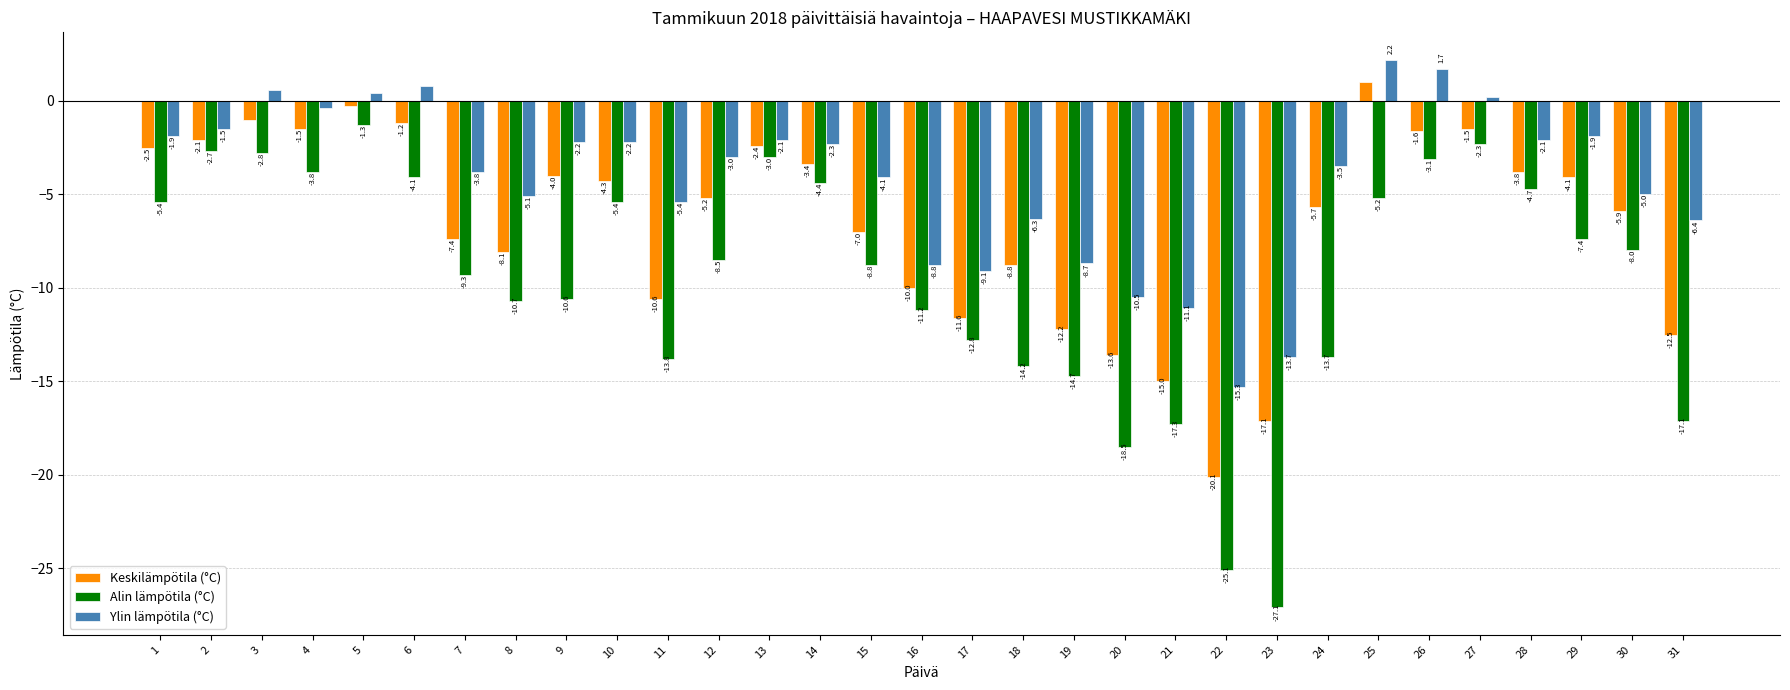

Is it true that Ylin lämpötila (°C) equals -9.3 at 11?

False